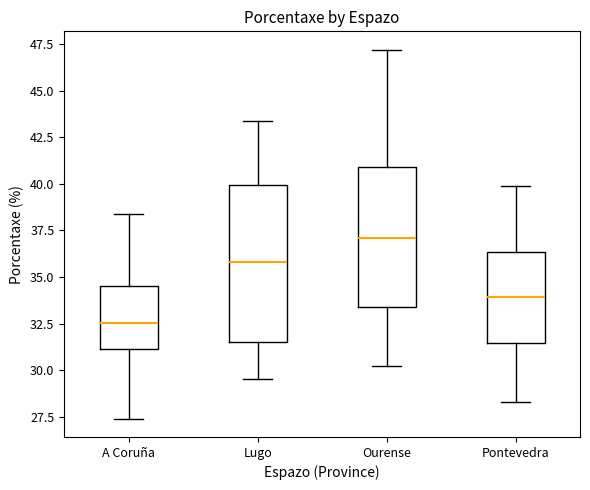

Reading left to right, read every box against the y-axis: the position of its median line, the range the box covers, and the ends of its whiskers. The values are not printed on the chart, so give them approximately, as read against the axis.

A Coruña: median 32.5, box 31.0 to 34.5, whiskers 27.5 to 38.5
Lugo: median 36.0, box 31.5 to 40.0, whiskers 29.5 to 43.5
Ourense: median 37.0, box 33.5 to 41.0, whiskers 30.0 to 47.0
Pontevedra: median 34.0, box 31.5 to 36.5, whiskers 28.5 to 40.0